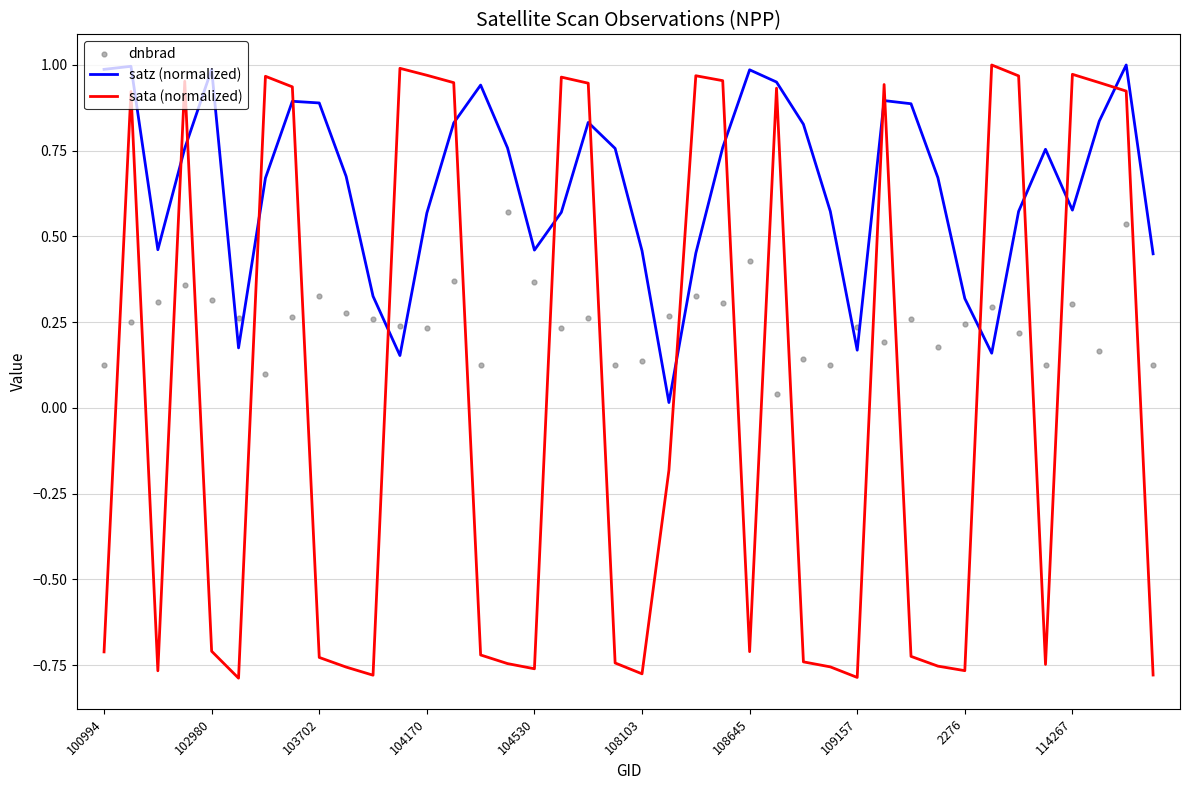

At which category is the sum across all series the highest?

38